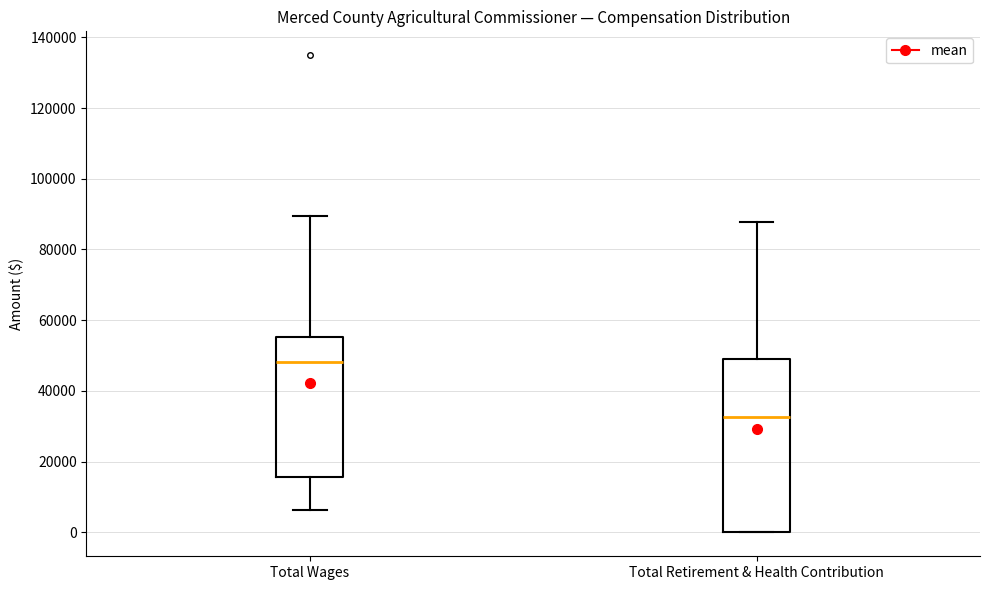

Which box has the lowest median line?

Total Retirement & Health Contribution